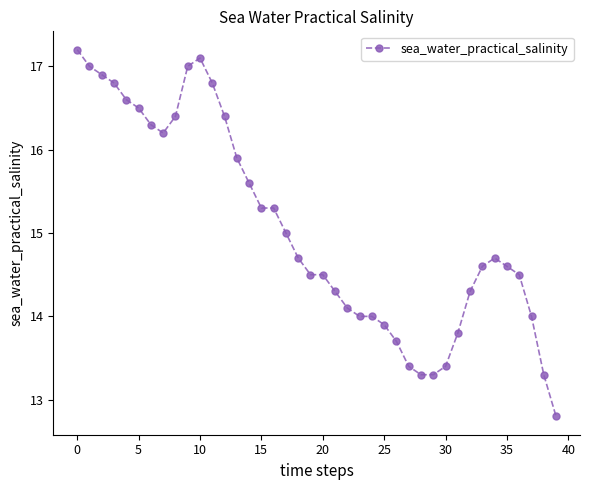

What is the greatest value displayed?

17.2